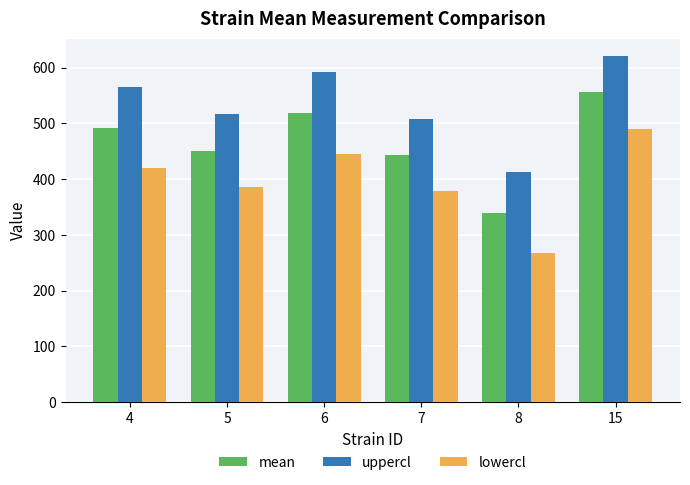

Where does the lowercl series first go above 419?

4